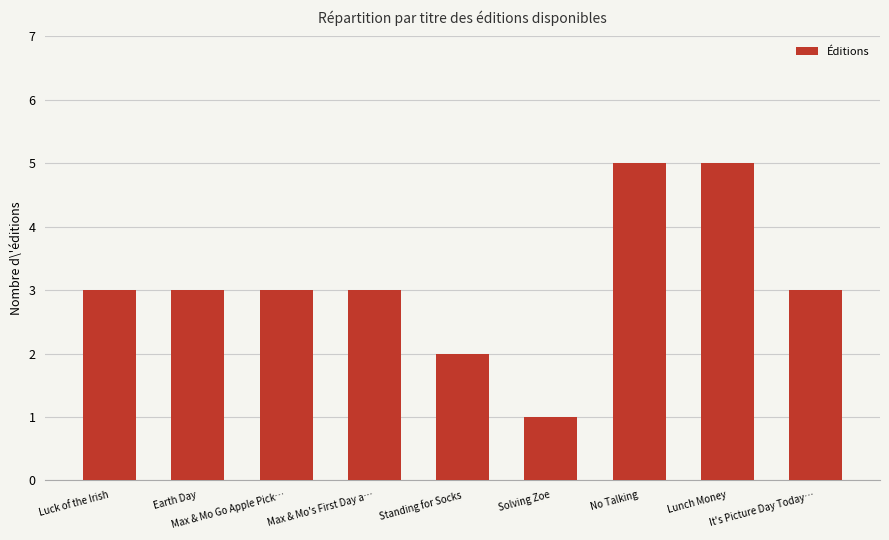

The chart shows a value of 8 at No Talking. True or false?

False